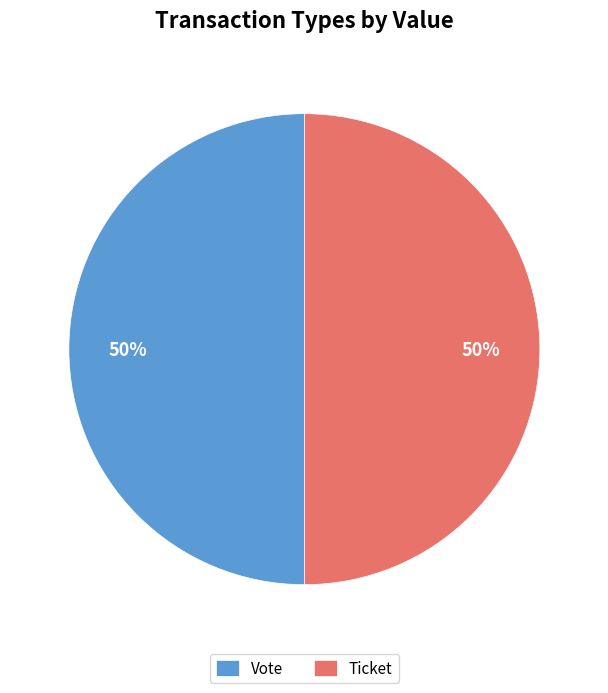

Is it true that Vote is 56% of the pie?

False